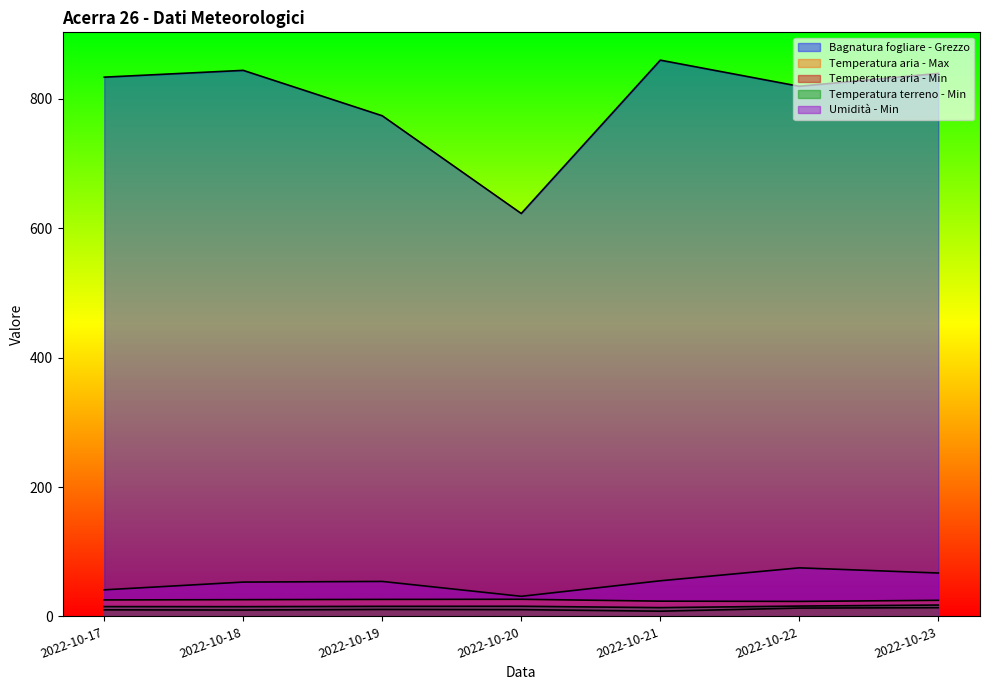

True or false: Temperatura aria - Min has a value of 6.8 at 2022-10-22.

False